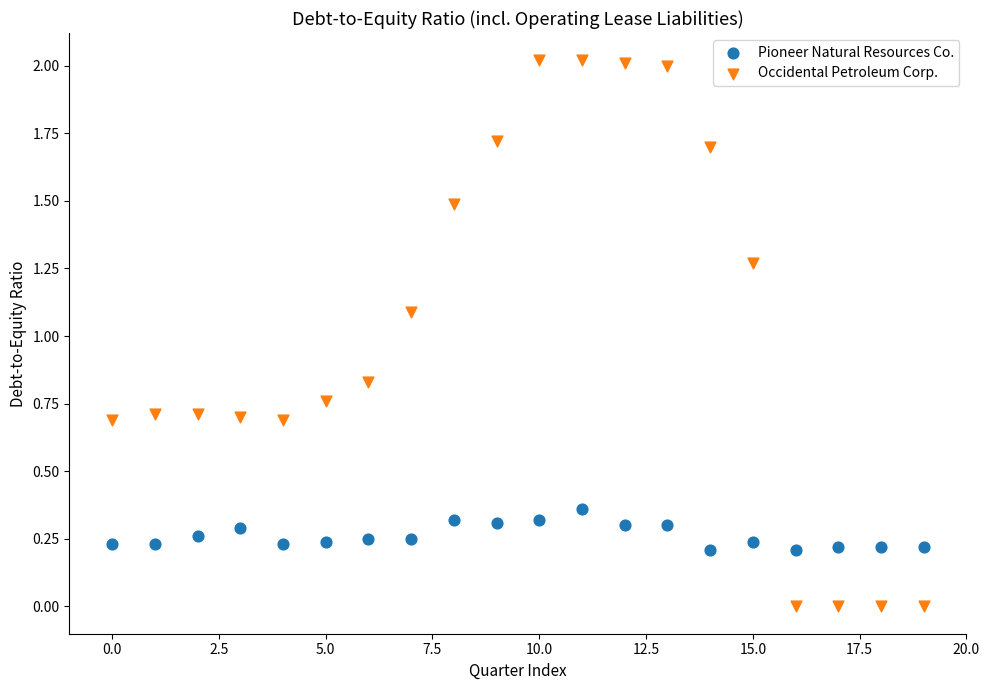

Across all series, what Y value is closest to 1?

1.1